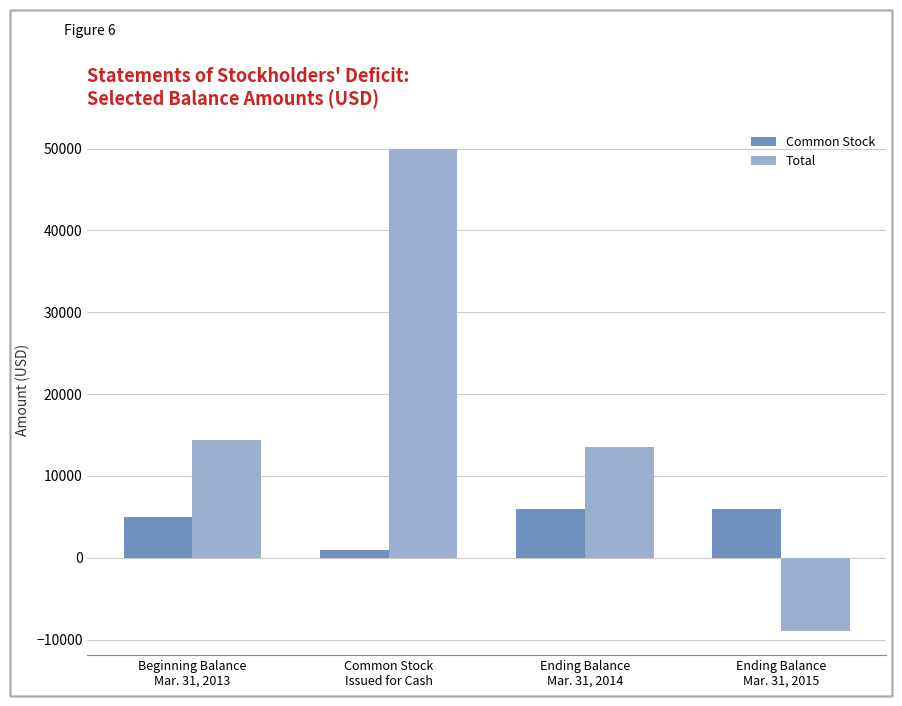

How many groups of bars are there?

4